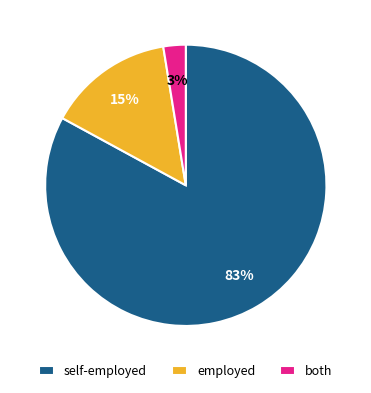

True or false: both accounts for 3% of the total.

True